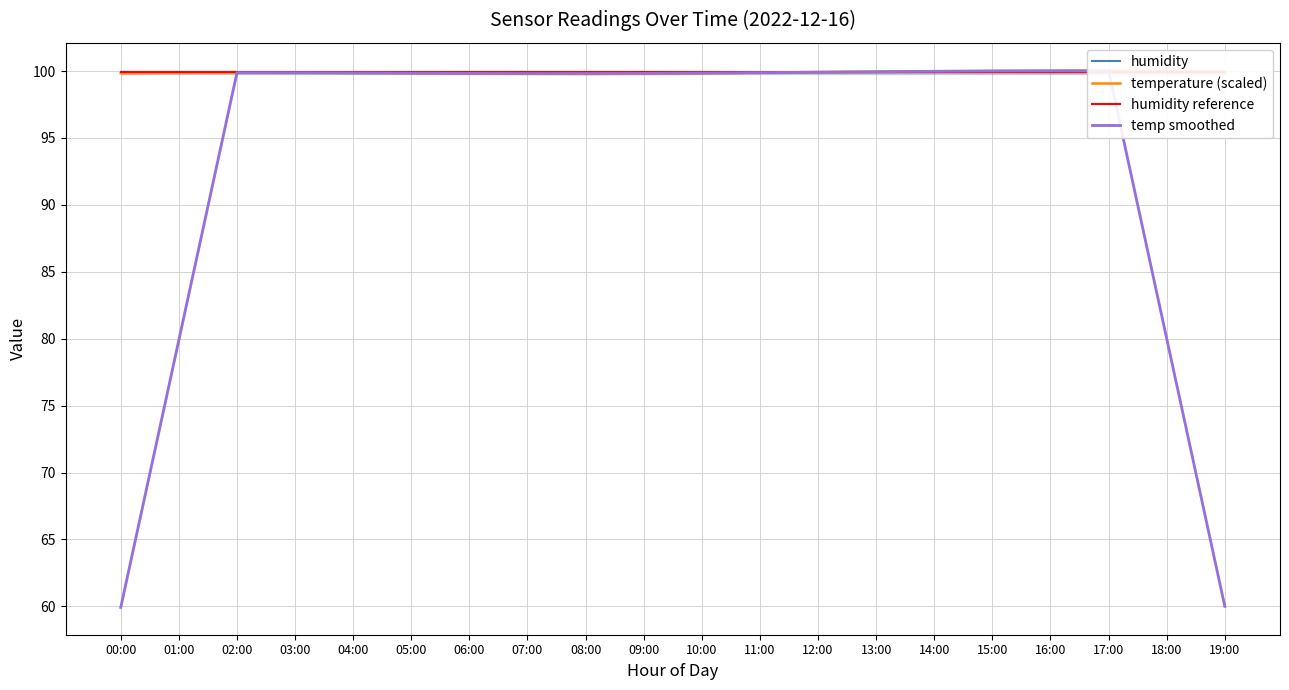

Reading left to right, extract all data points from this chart.

humidity: 00:00=99.9	01:00=99.9	02:00=99.9	03:00=99.9	04:00=99.9	05:00=99.9	06:00=99.9	07:00=99.9	08:00=99.9	09:00=99.9	10:00=99.9	11:00=99.9	12:00=99.9	13:00=99.9	14:00=99.9	15:00=99.9	16:00=99.9	17:00=99.9	18:00=99.9	19:00=99.9
temperature (scaled): 00:00=99.8	01:00=99.9	02:00=99.9	03:00=99.9	04:00=99.9	05:00=99.8	06:00=99.8	07:00=99.8	08:00=99.8	09:00=99.8	10:00=99.8	11:00=99.9	12:00=99.9	13:00=100.0	14:00=100.0	15:00=100.0	16:00=100.0	17:00=100.0	18:00=100.0	19:00=100.0
humidity reference: 00:00=99.9	01:00=99.9	02:00=99.9	03:00=99.9	04:00=99.9	05:00=99.9	06:00=99.9	07:00=99.9	08:00=99.9	09:00=99.9	10:00=99.9	11:00=99.9	12:00=99.9	13:00=99.9	14:00=99.9	15:00=99.9	16:00=99.9	17:00=99.9	18:00=99.9	19:00=99.9
temp smoothed: 00:00=59.9	01:00=79.9	02:00=99.9	03:00=99.9	04:00=99.9	05:00=99.8	06:00=99.8	07:00=99.8	08:00=99.8	09:00=99.8	10:00=99.8	11:00=99.9	12:00=99.9	13:00=100.0	14:00=100.0	15:00=100.0	16:00=100.0	17:00=100.0	18:00=80.0	19:00=60.0